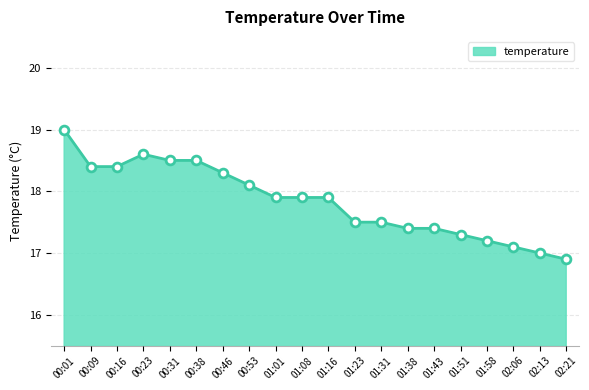

What is the ratio of the value at 00:01 to the value at 00:38?

1.0